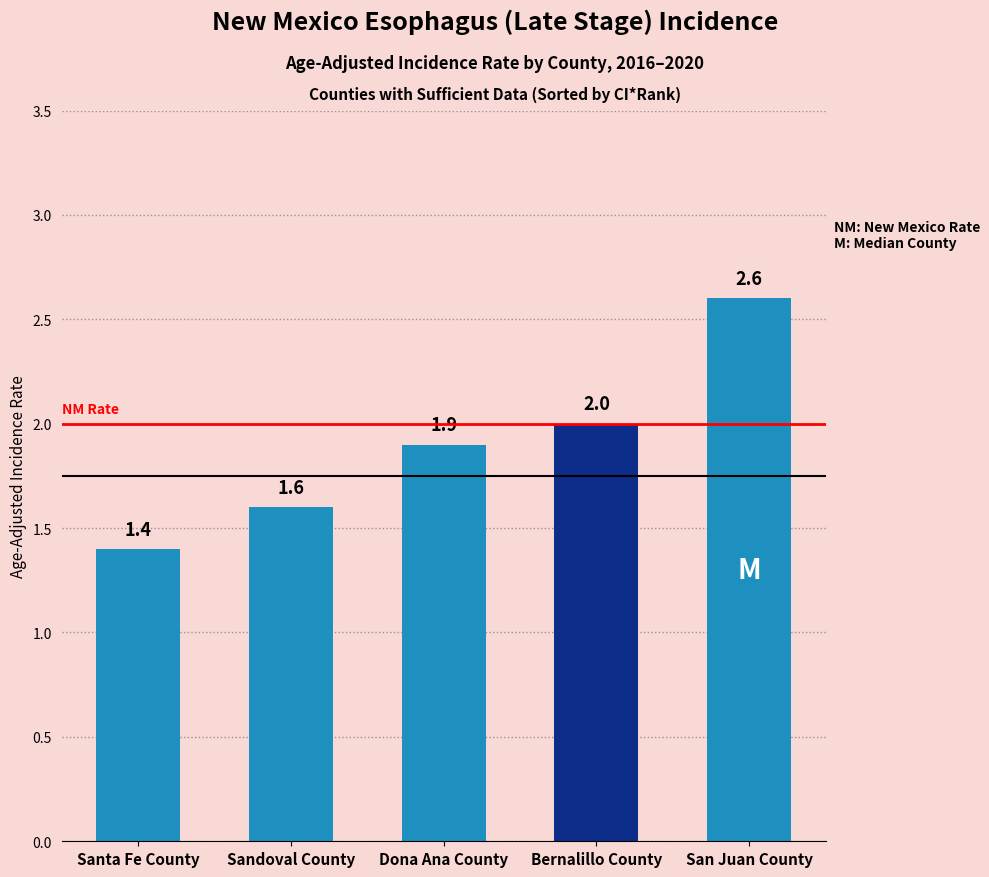

Rank the categories by value from highest to lowest.

San Juan County, Bernalillo County, Dona Ana County, Sandoval County, Santa Fe County